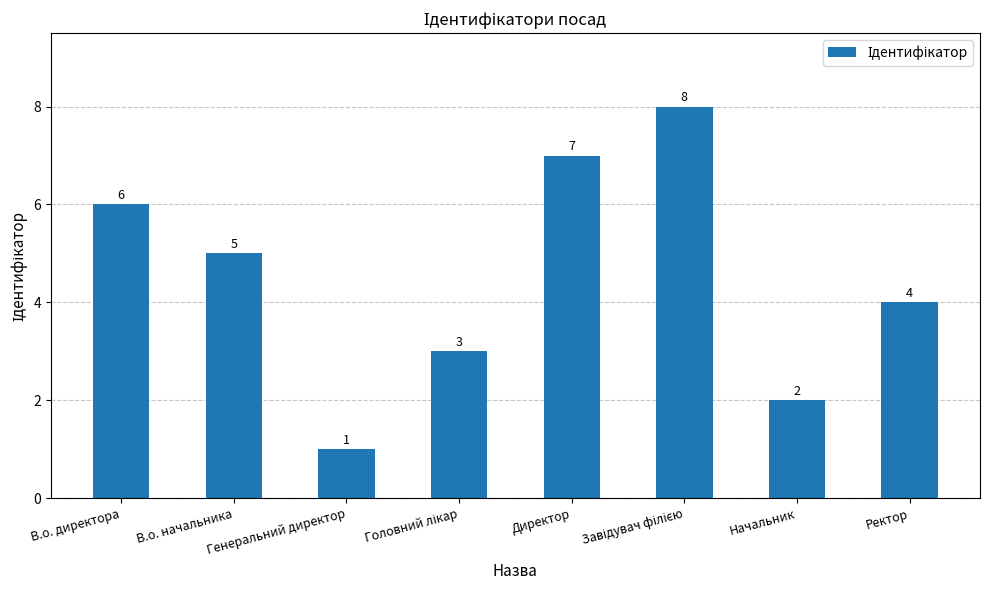

How many categories are shown in the chart?

8